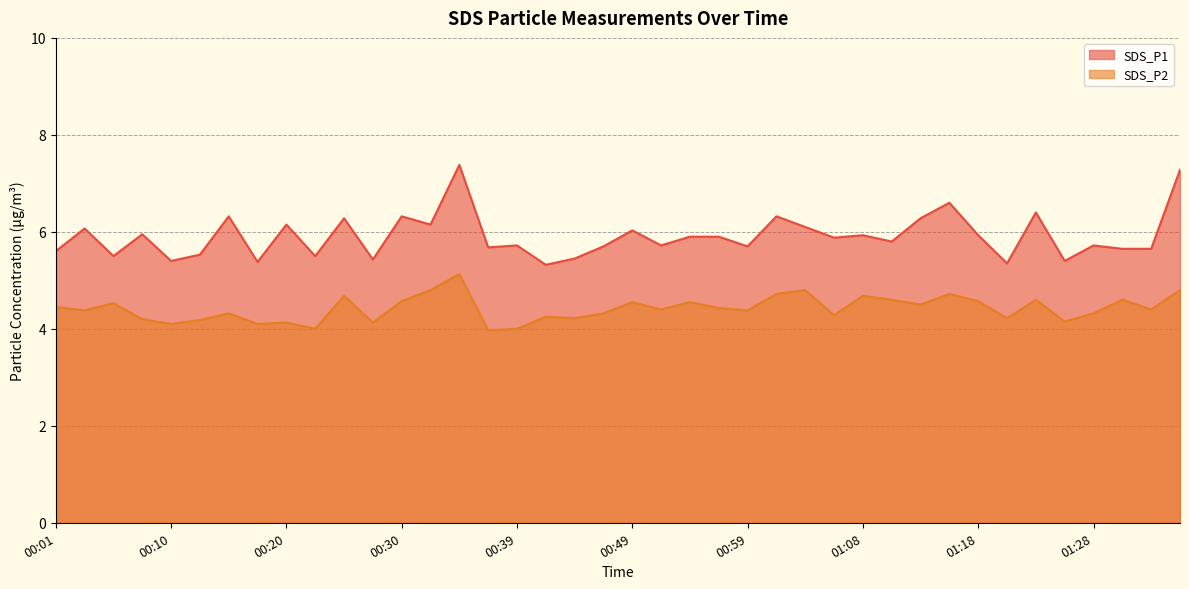

How many data points in SDS_P2 are less than 4?

1